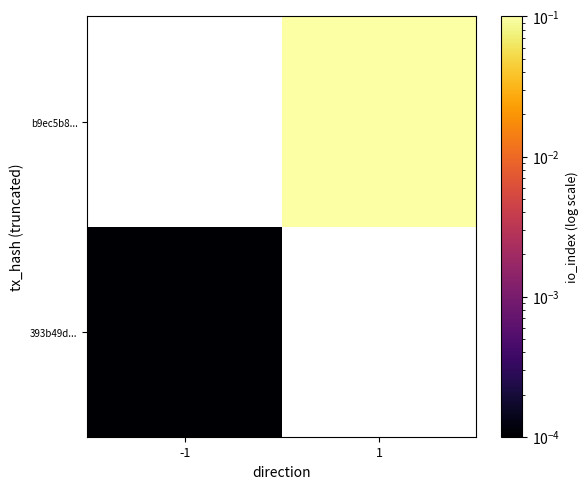

At 1, list the series in order from smallest to largest.

393b49d..., b9ec5b8...